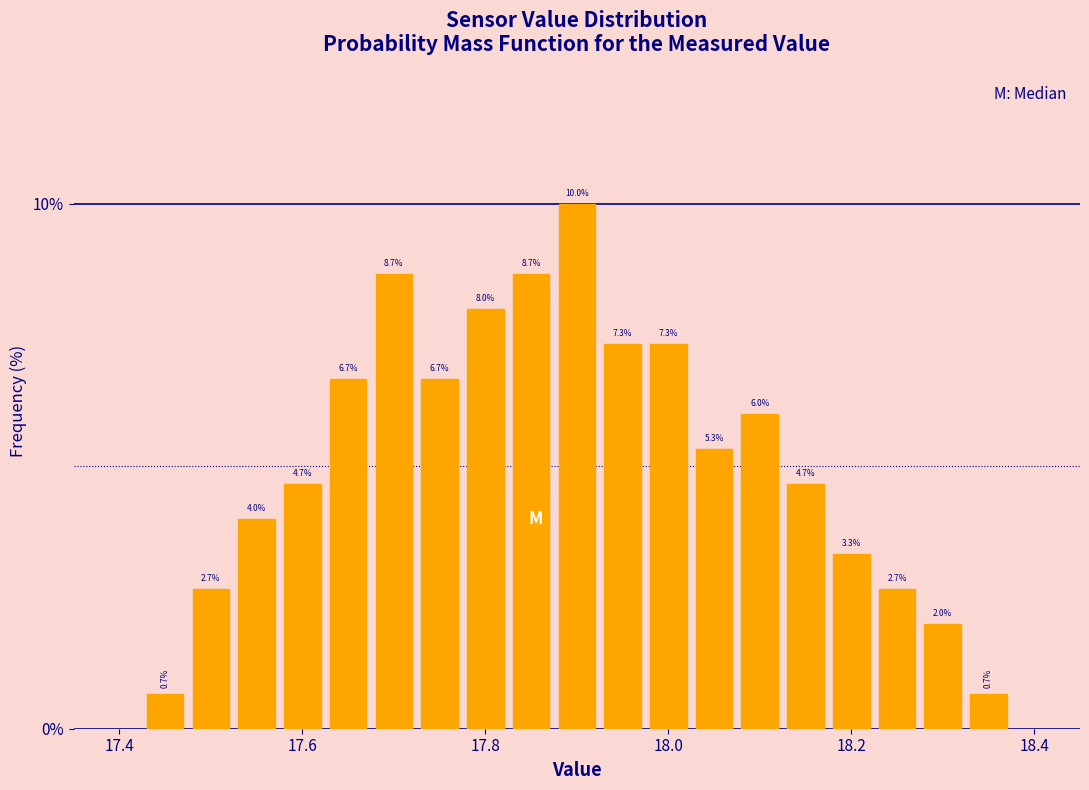

Around what value on the x-axis is the tallest bar? Give the approximate position of its centre, as read against the axis.

17.90